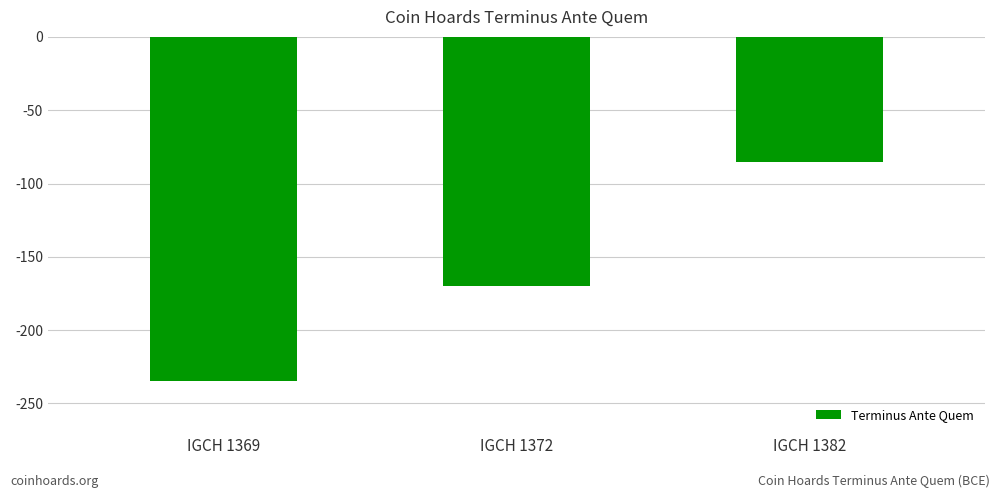

List the labels in order of value, largest first.

IGCH 1382, IGCH 1372, IGCH 1369